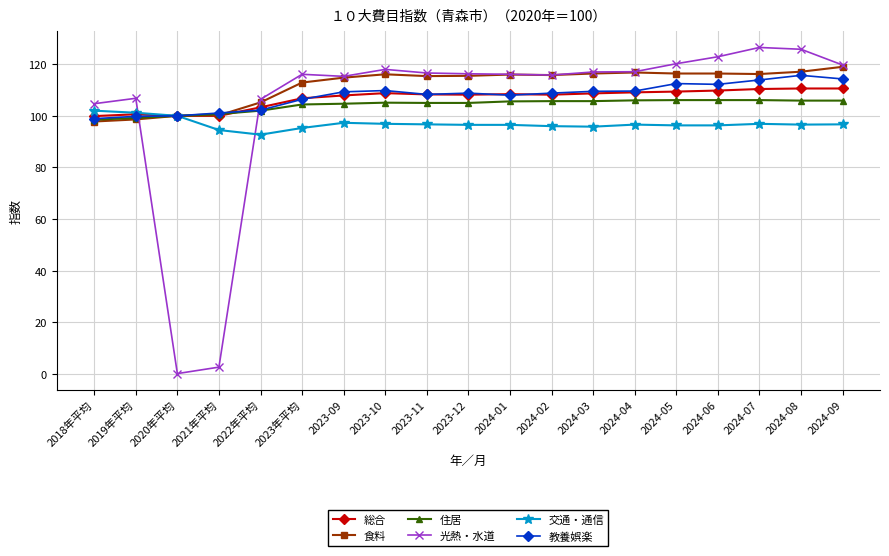

Which series ends up on top after the final intersection of 教養娯楽 and 光熱・水道?

光熱・水道